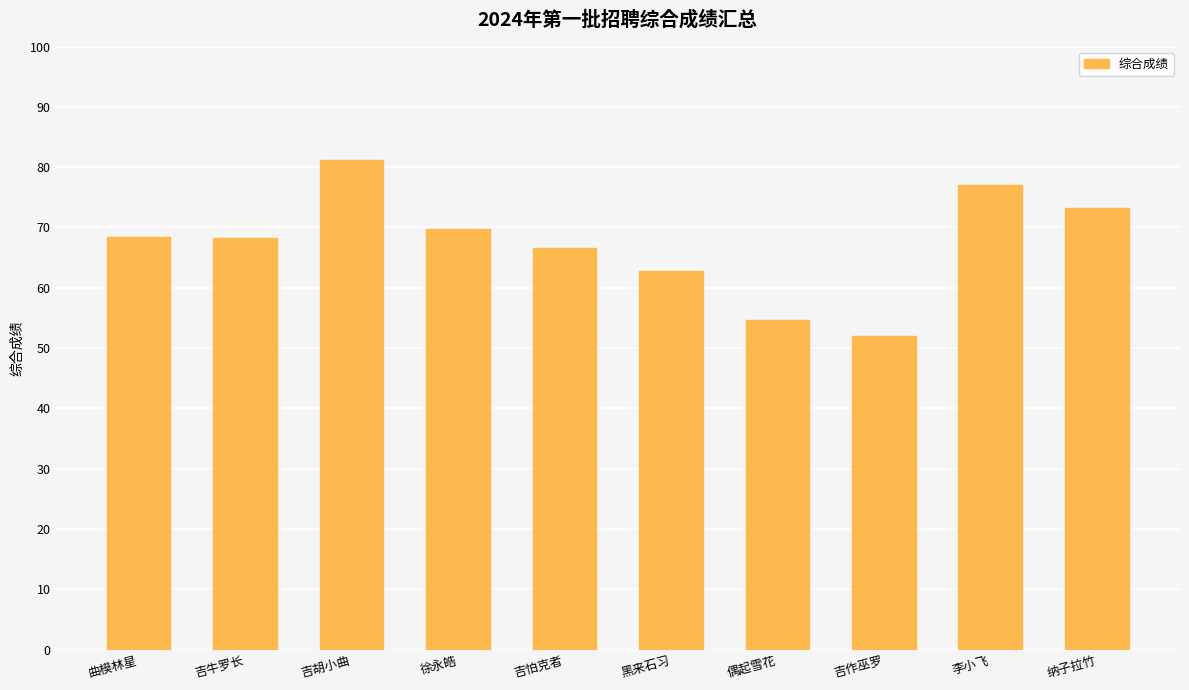

What is the label of the 3rd bar from the right?

吉作巫罗